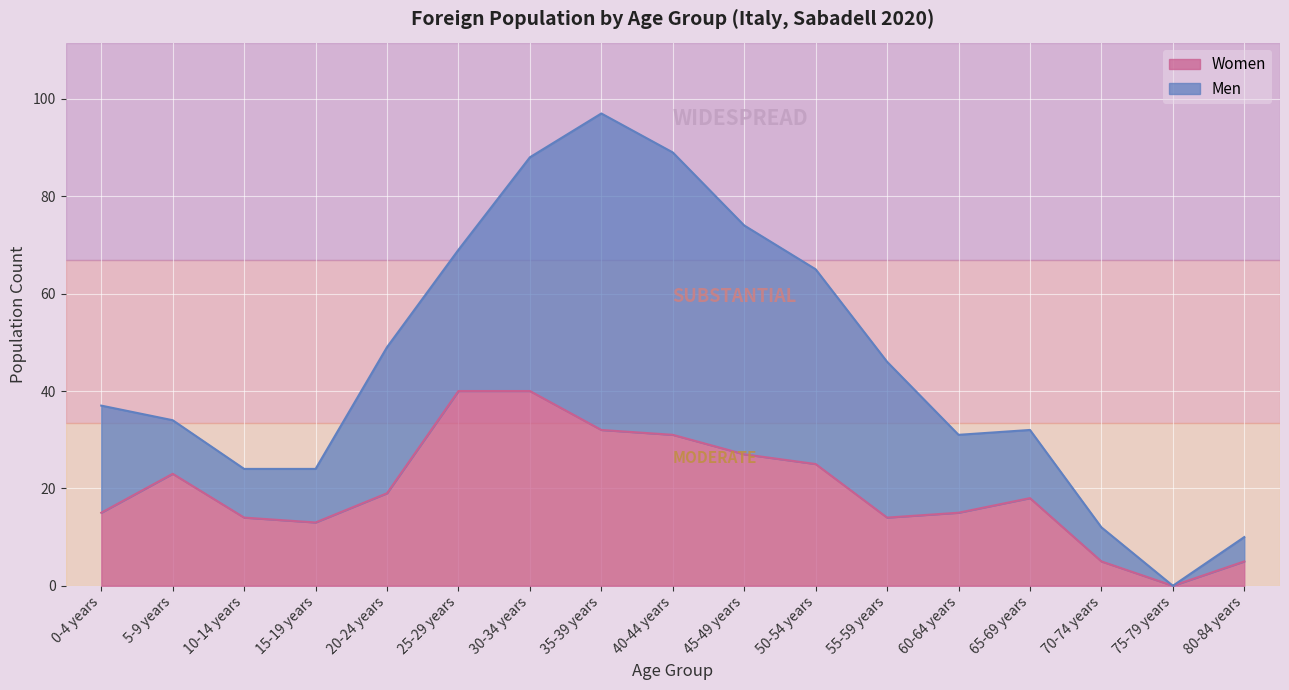

What is the sum of all values?

336